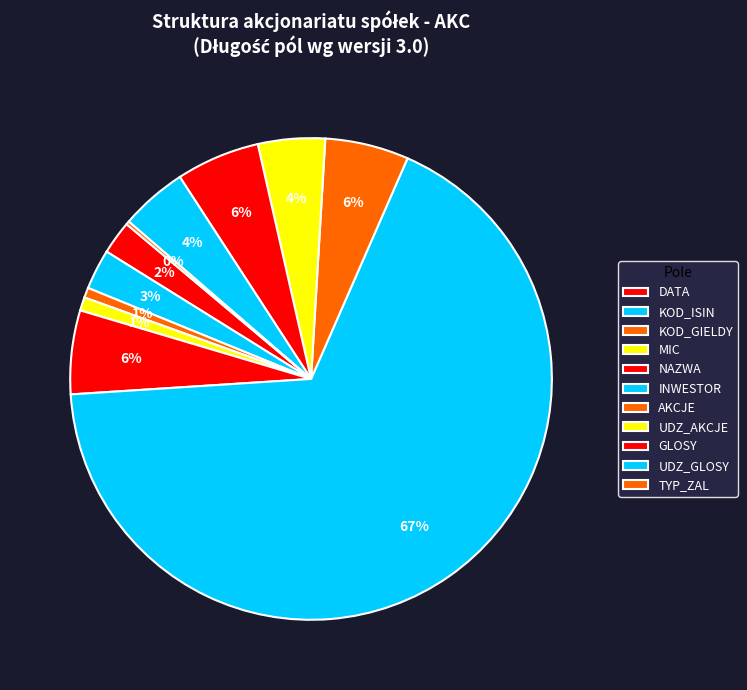

What percentage is the AKCJE slice, to the nearest percent?

6%